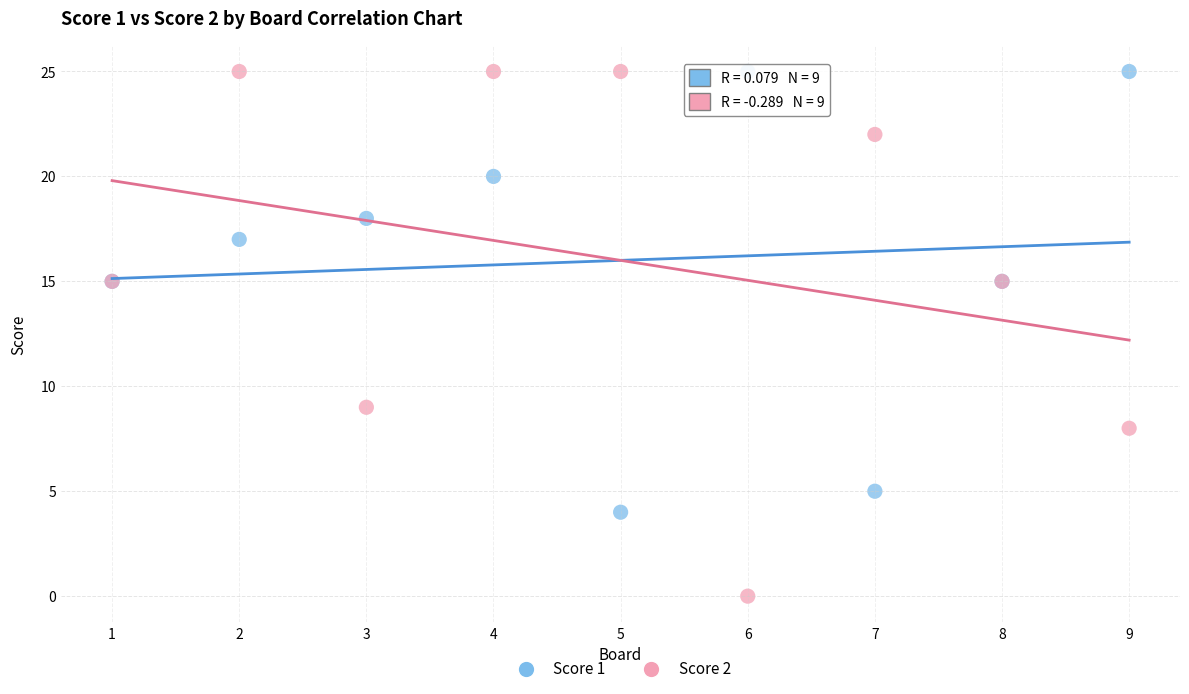

What is the X range (max minus min) for the scatter plot?

8